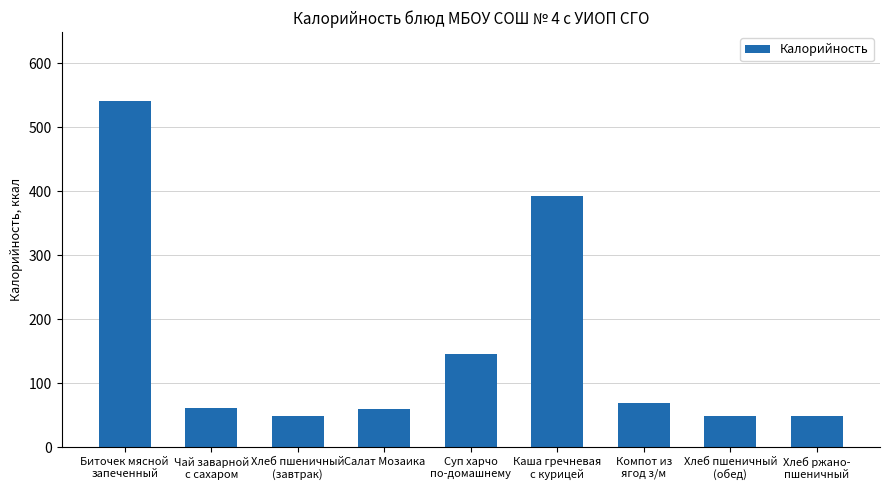

The chart shows a value of 393.1 at Каша гречневая
с курицей. True or false?

True